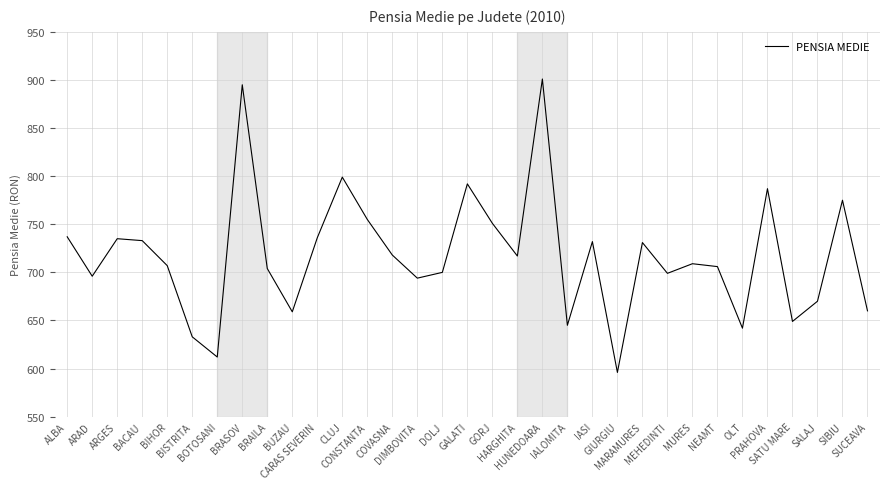

What is the difference between the maximum and minimum values?

305